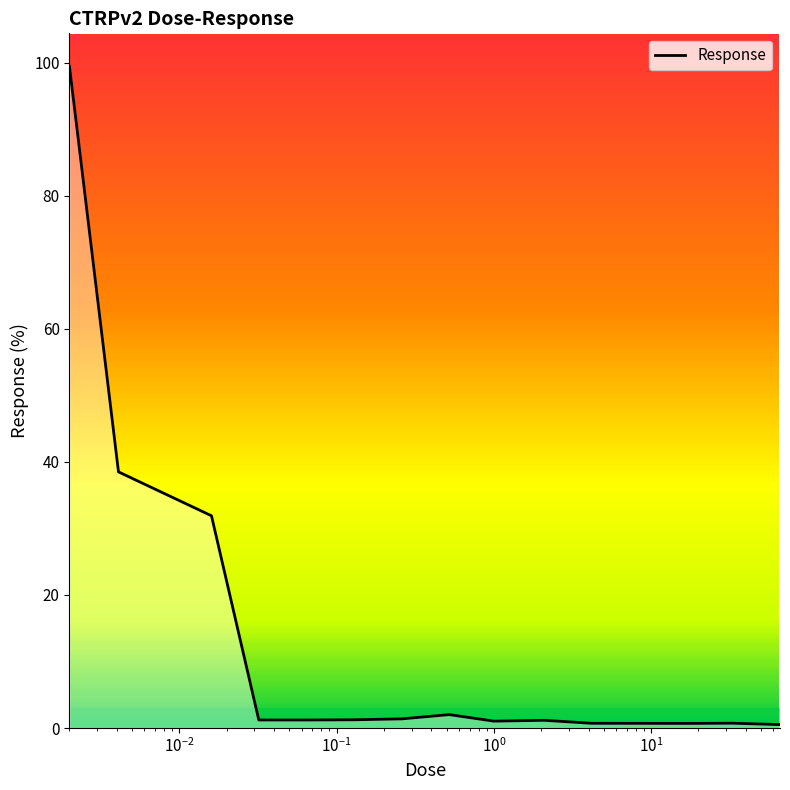

Count the number of categories in the chart.

15